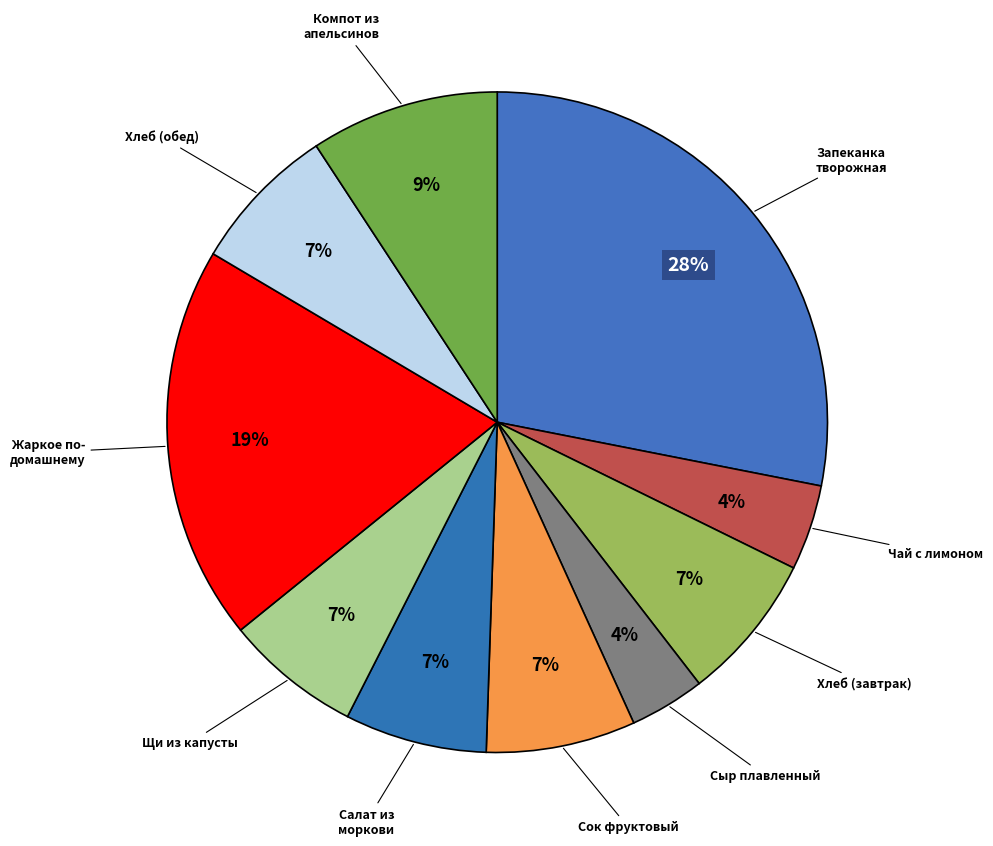

Is there any slice that represents more than half of the pie?

No